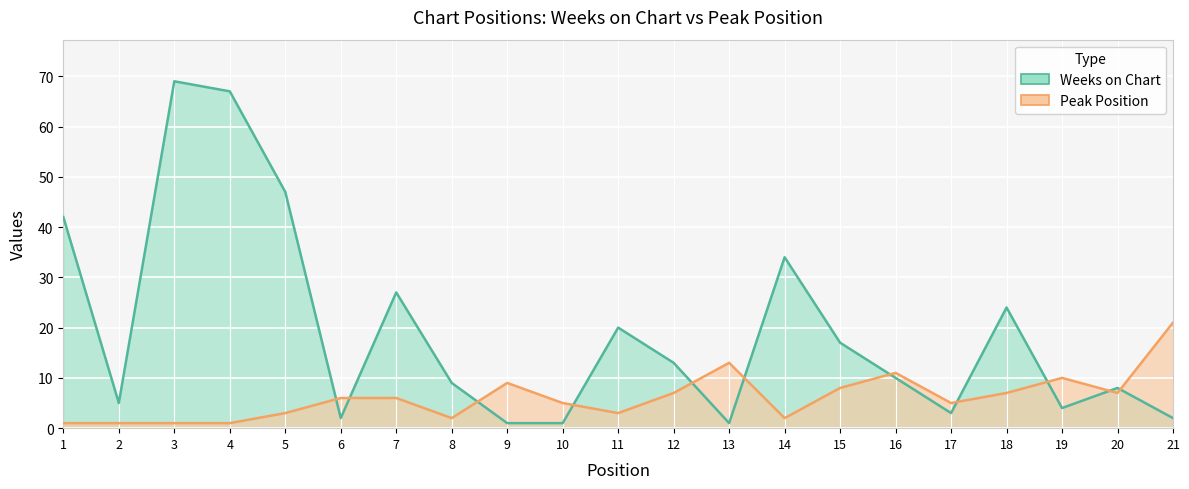

At which category is the sum across all series the highest?

3